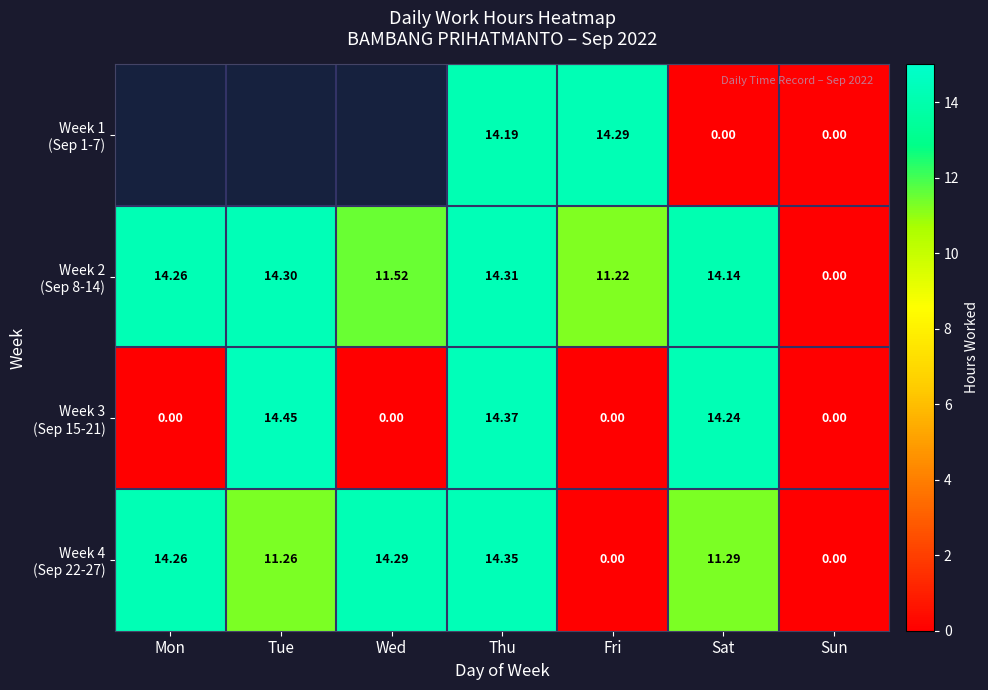

Is the value of Week 4 (Sep 22-27) at Fri greater than the value of Week 2 (Sep 8-14) at Fri?

No